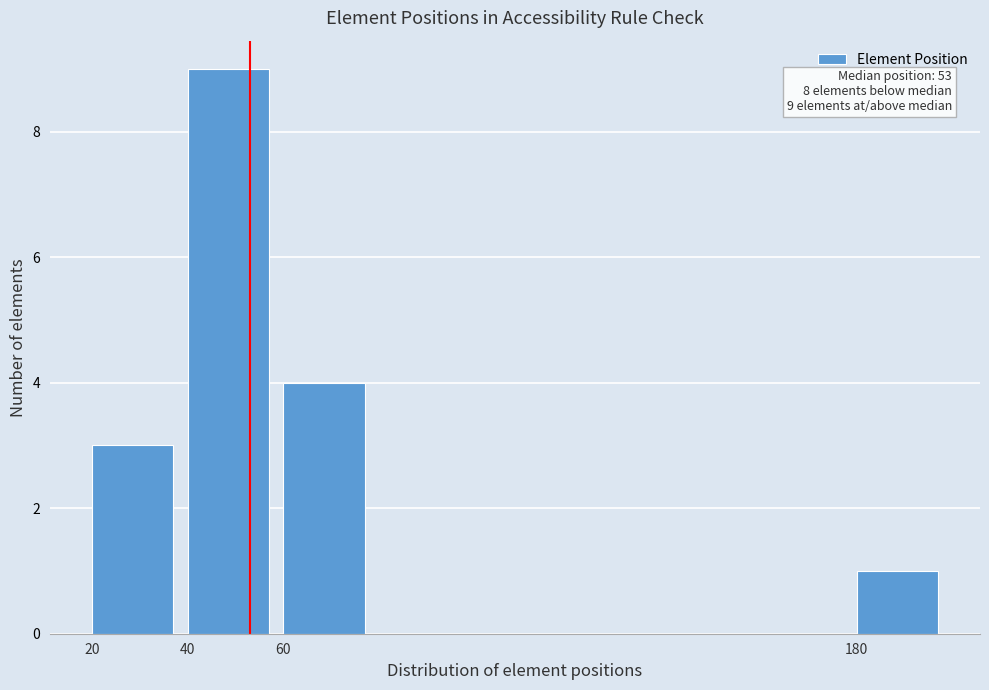

Reading left to right, what are all the values shown in this chart?

20=3	40=9	60=4	180=1